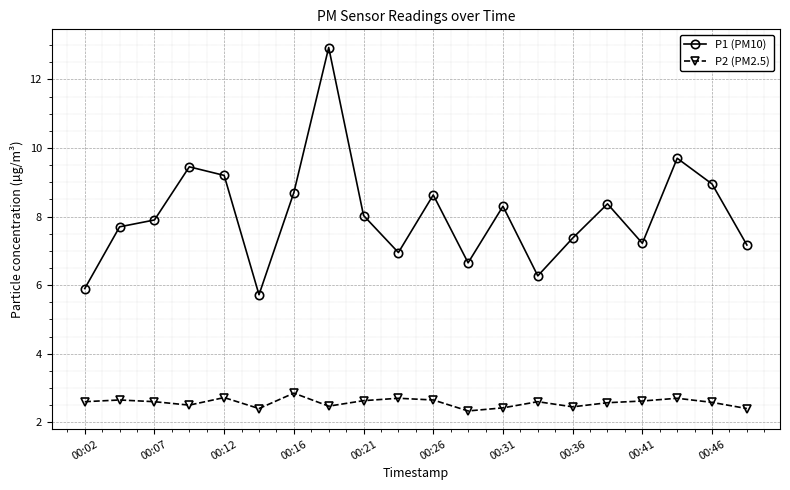

True or false: P1 (PM10) has more than 0 interior local peaks.

True